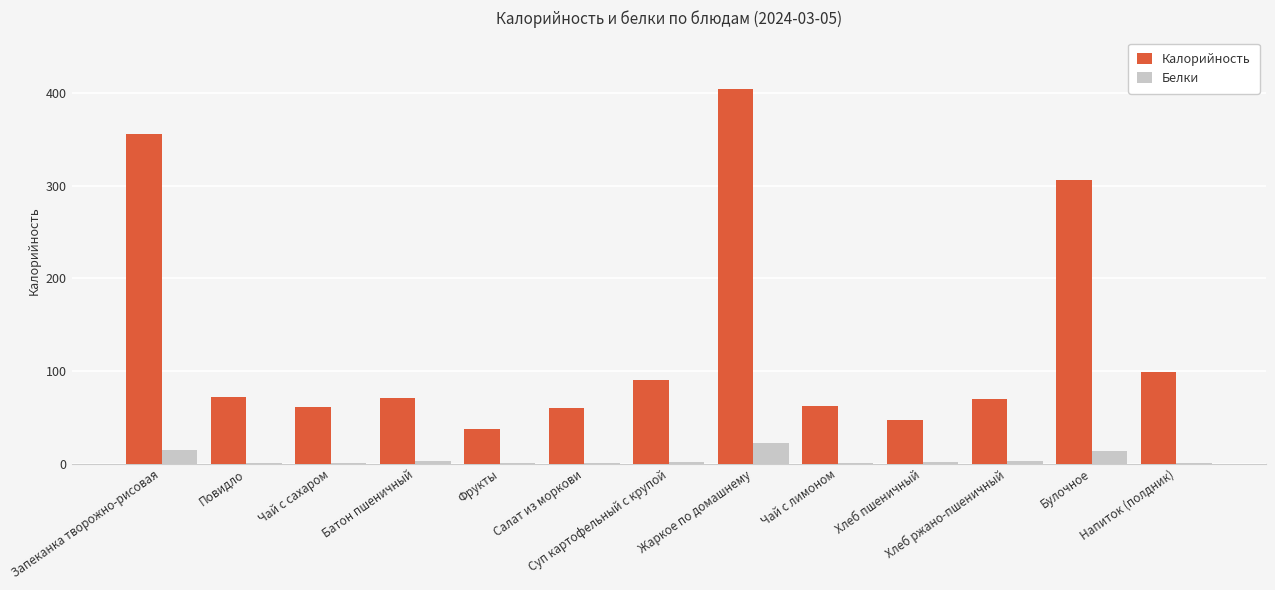

Count the number of data series in this chart.

2